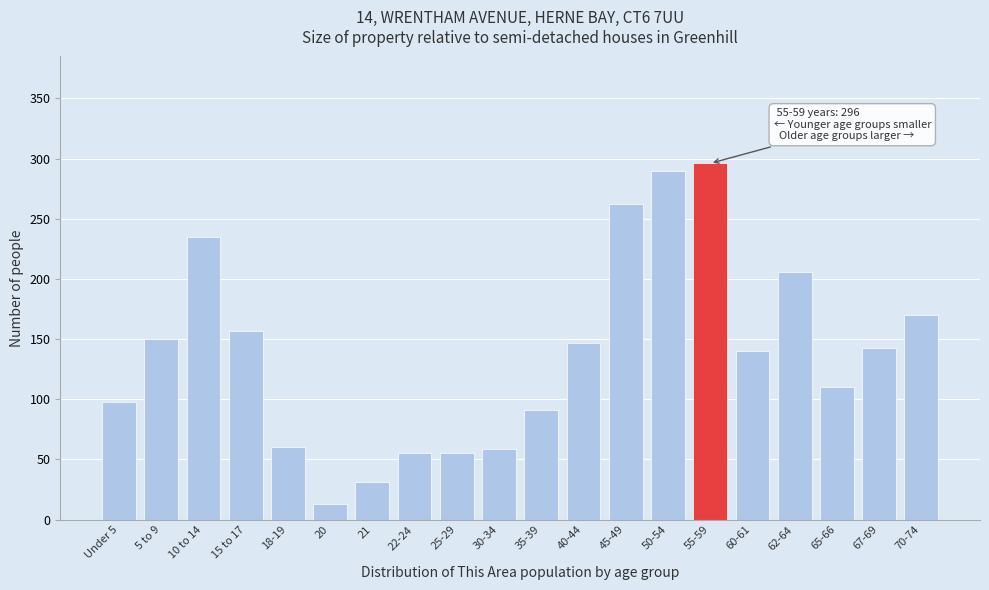

Which label corresponds to the smallest value in the chart?

20